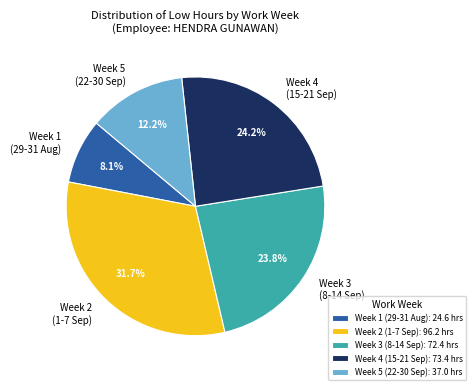

How much of the chart is everything except Week 4 (15-21 Sep)?

75.8%